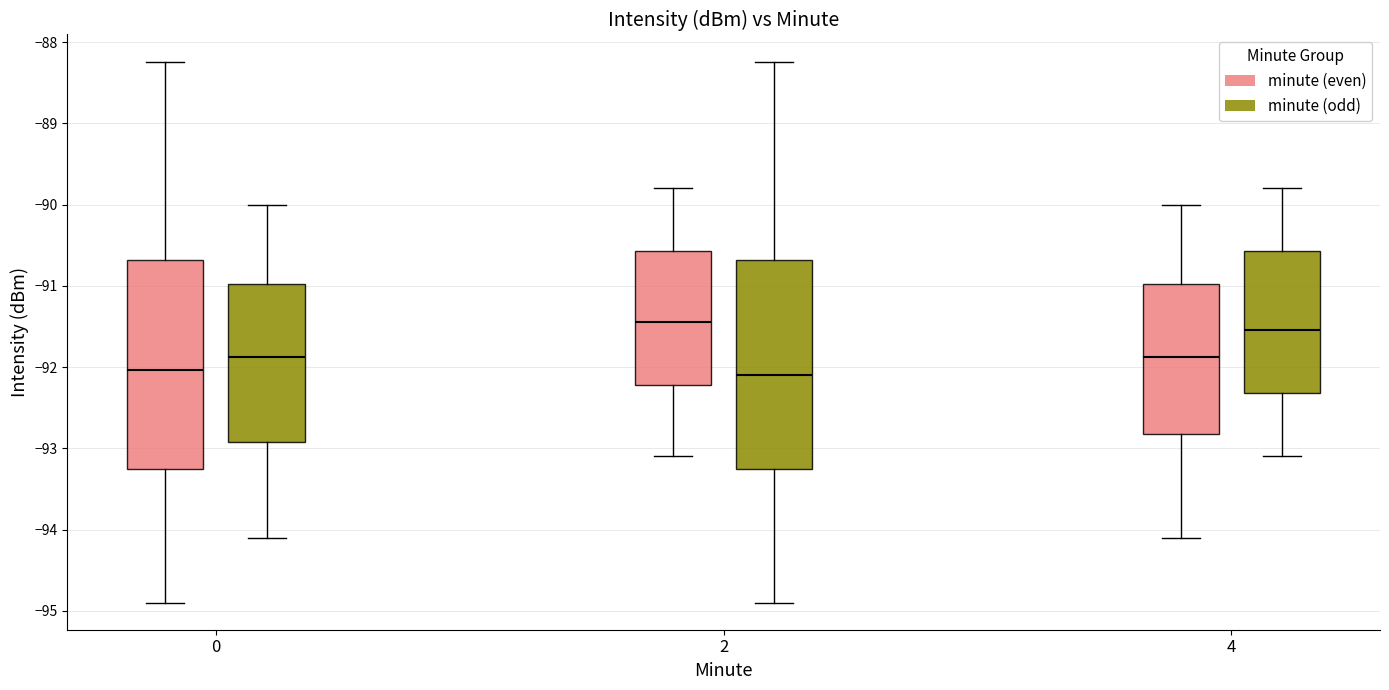

Reading left to right, read every box against the y-axis: the position of its median line, the range the box covers, and the ends of its whiskers. The values are not printed on the chart, so give them approximately, as read against the axis.

0 (minute (even)): median -92.0, box -93.2 to -90.7, whiskers -94.9 to -88.2
0 (minute (odd)): median -91.9, box -92.9 to -91.0, whiskers -94.1 to -90.0
2 (minute (even)): median -91.4, box -92.2 to -90.6, whiskers -93.1 to -89.8
2 (minute (odd)): median -92.1, box -93.2 to -90.7, whiskers -94.9 to -88.2
4 (minute (even)): median -91.9, box -92.8 to -91.0, whiskers -94.1 to -90.0
4 (minute (odd)): median -91.5, box -92.3 to -90.6, whiskers -93.1 to -89.8